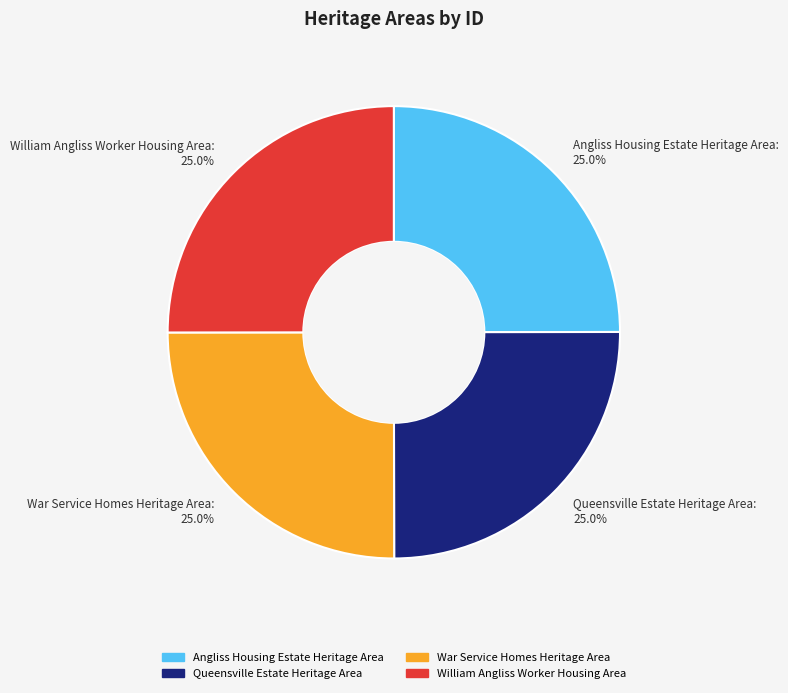

Is it true that Queensville Estate Heritage Area is 33% of the pie?

False